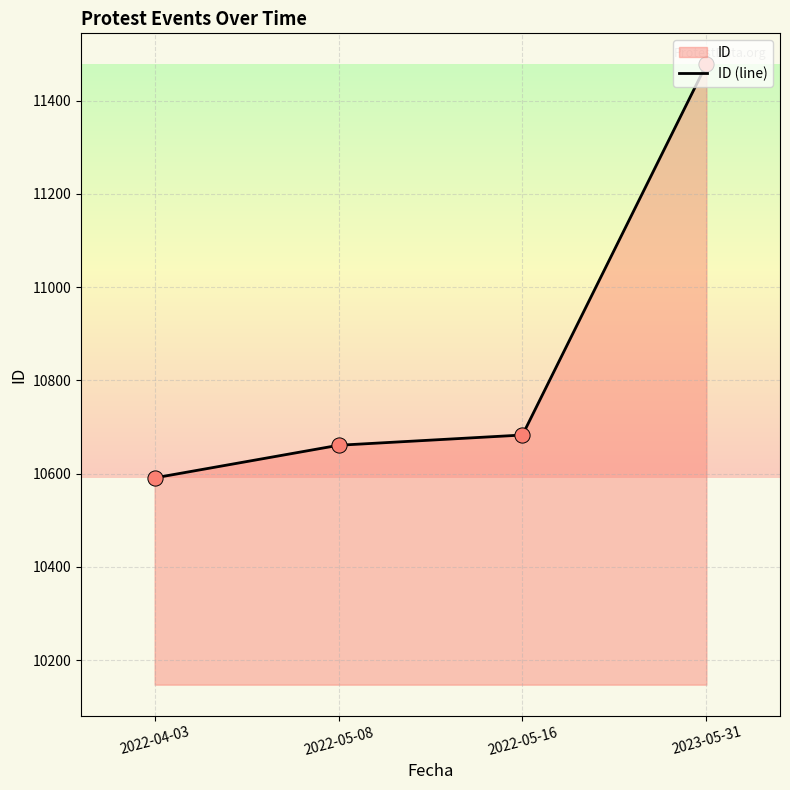

Approximately how many times larger is the value at 2022-05-16 compared to 2022-04-03?

1.0